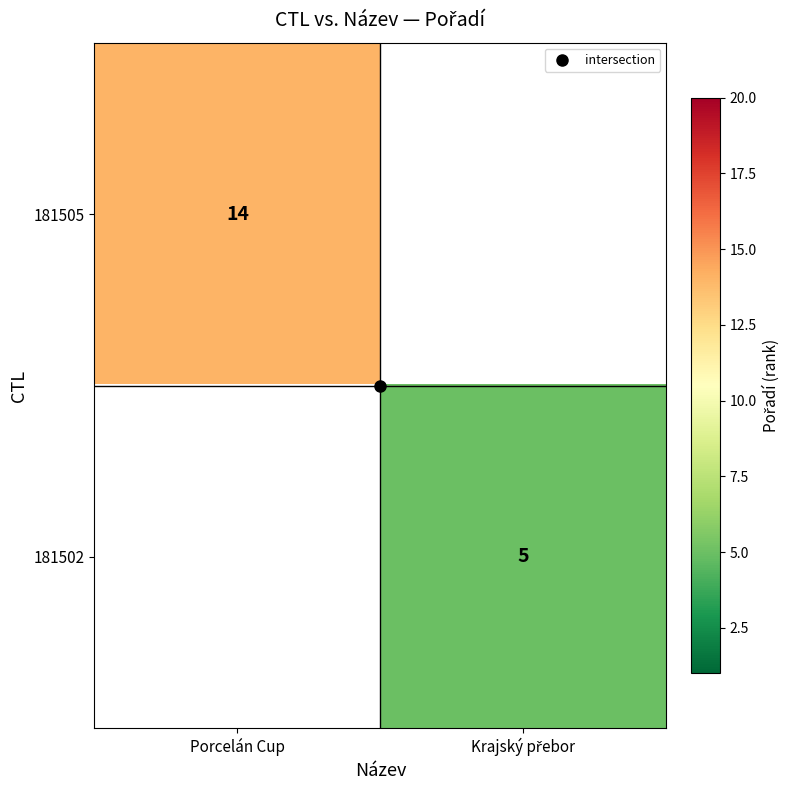

What is the minimum value shown in the chart?

5.0